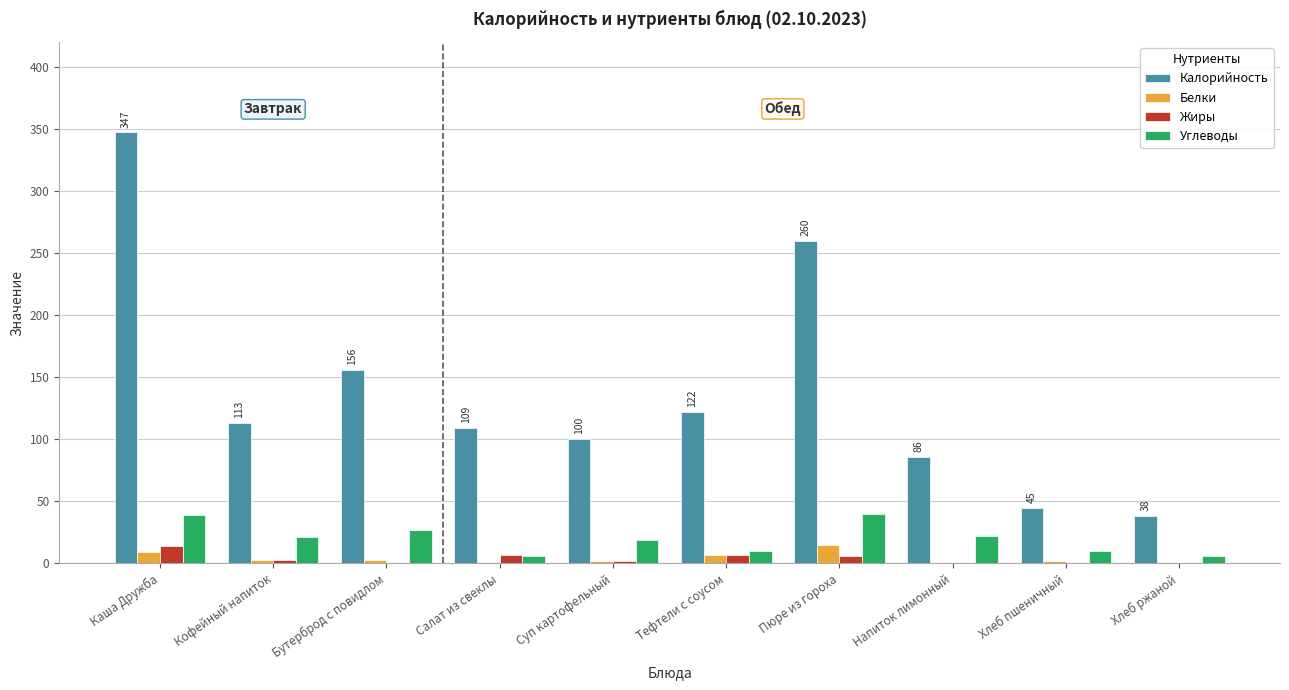

What is the sum of all Калорийность values?

1376